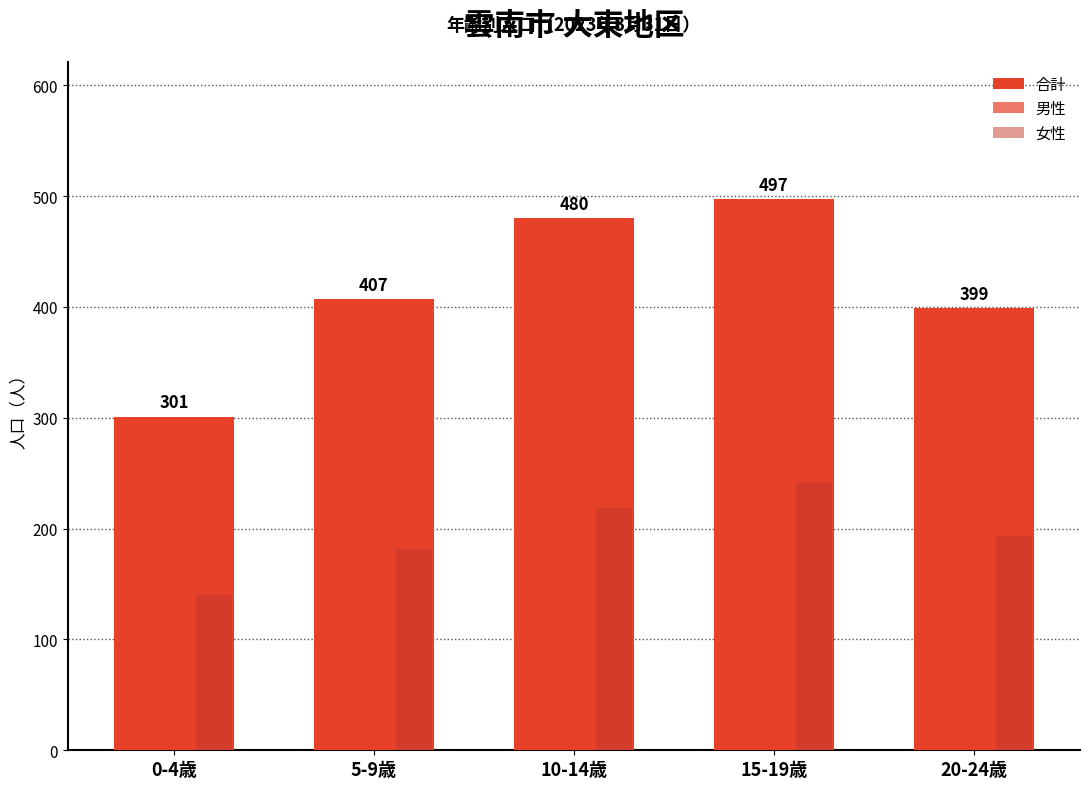

What is the label of the 1st bar from the left?

0-4歳